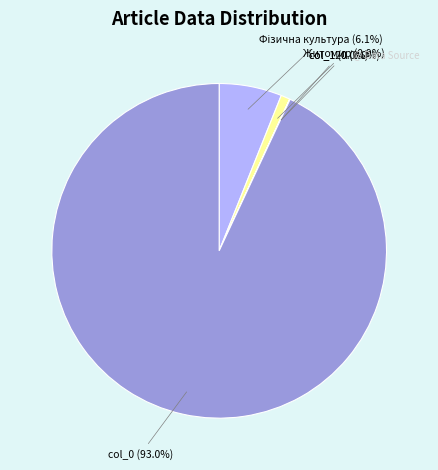

What is the largest slice in the pie chart?

col_0